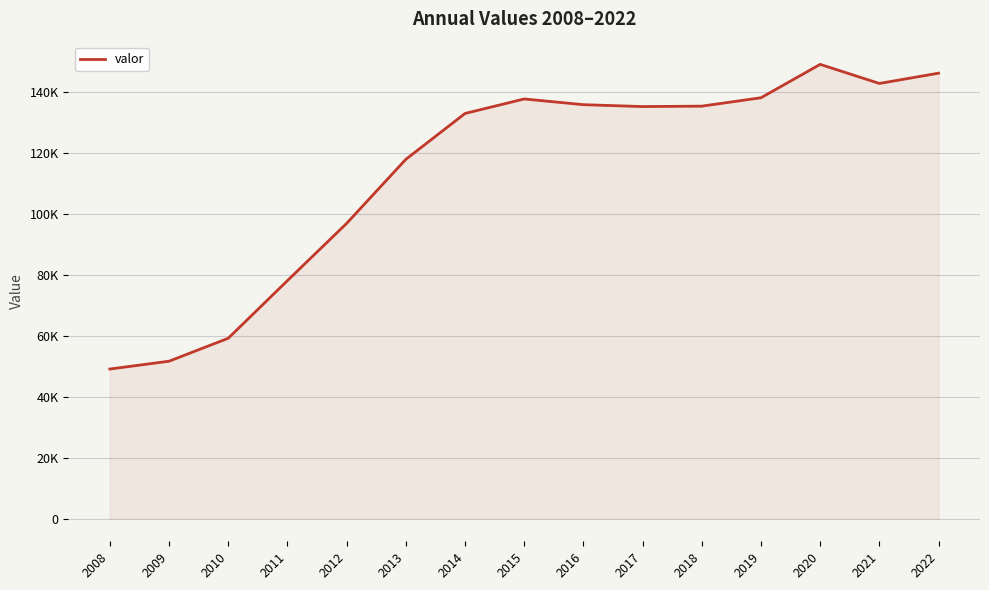

Does the chart display data point markers on the line(s)?

No